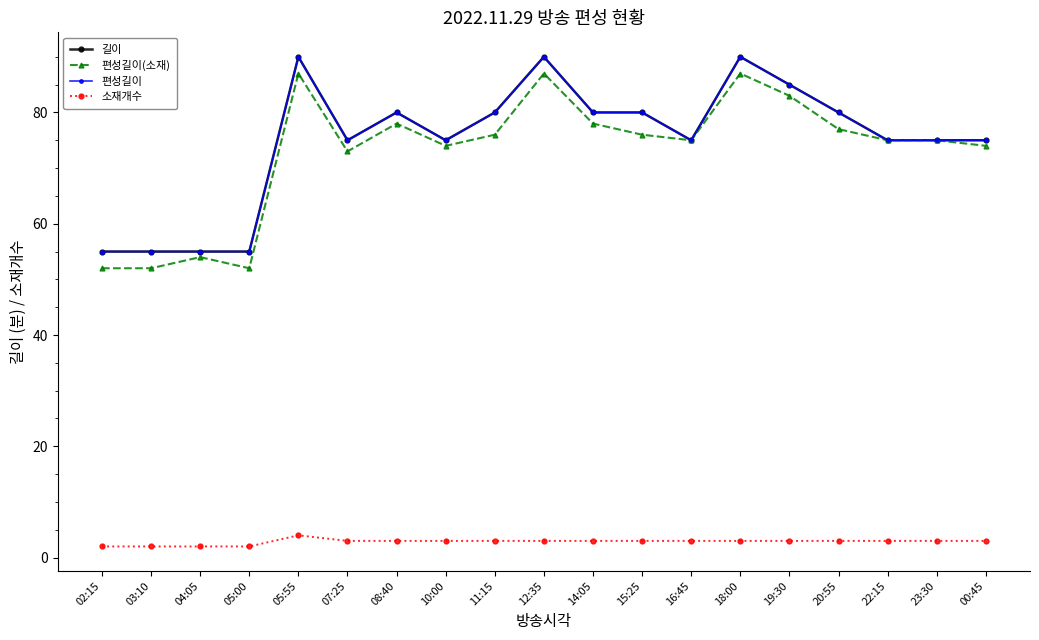

What is the highest value of the 편성길이(소재) series?

87